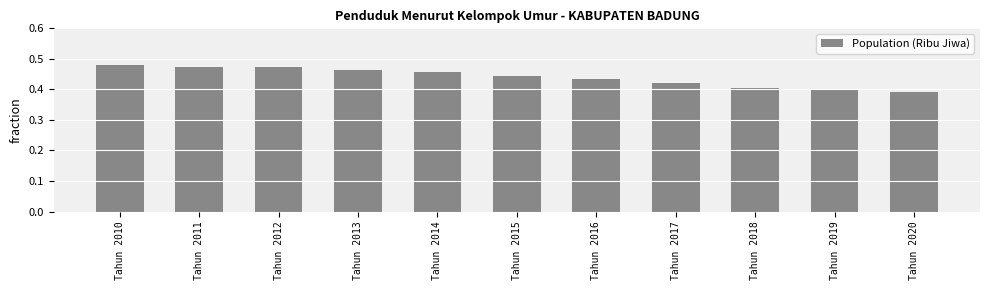

How many bars are there in total?

11